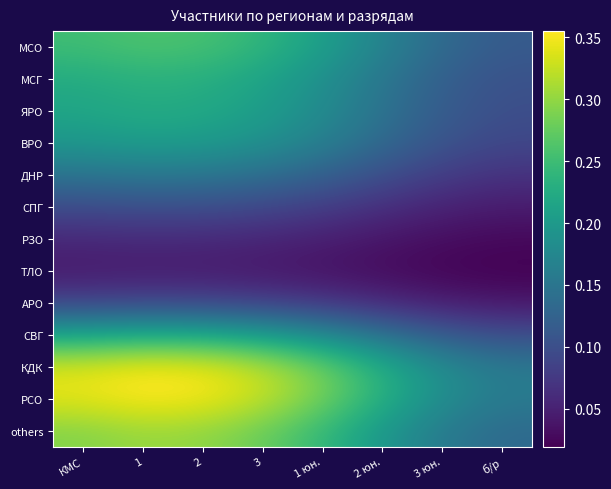

How many series are shown in this chart?

13